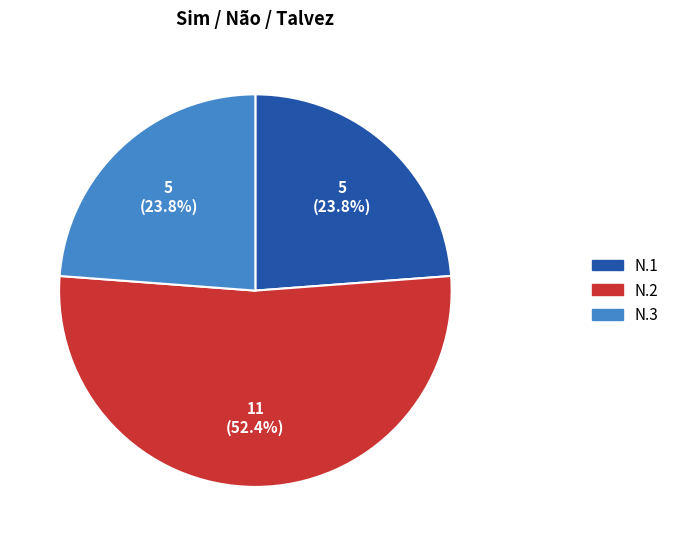

True or false: N.3 accounts for 10% of the total.

False